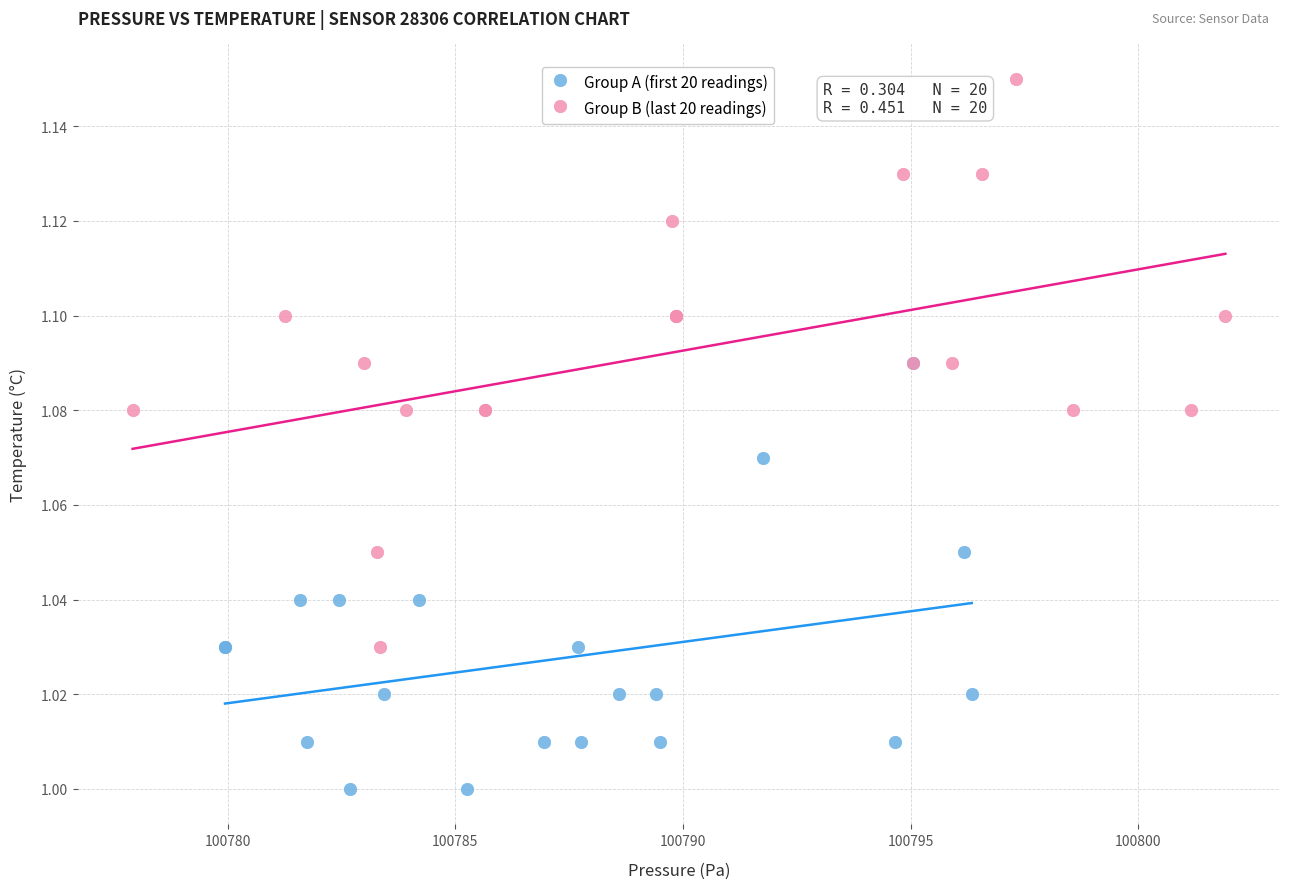

Which series reaches the minimum Y coordinate?

Group A (first 20 readings)